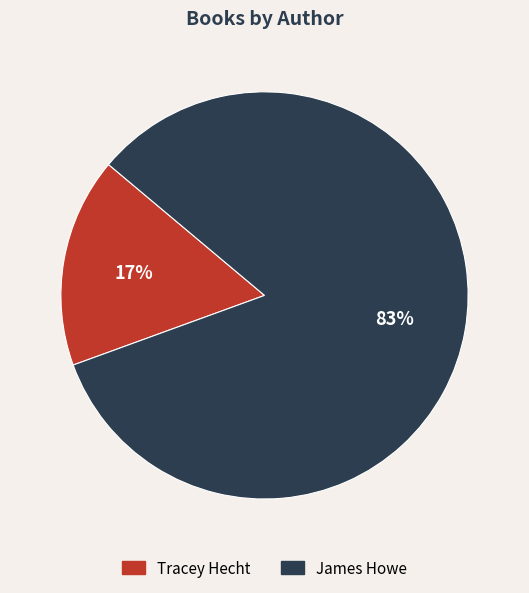

To the nearest percent, what percentage of the pie is James Howe?

83%